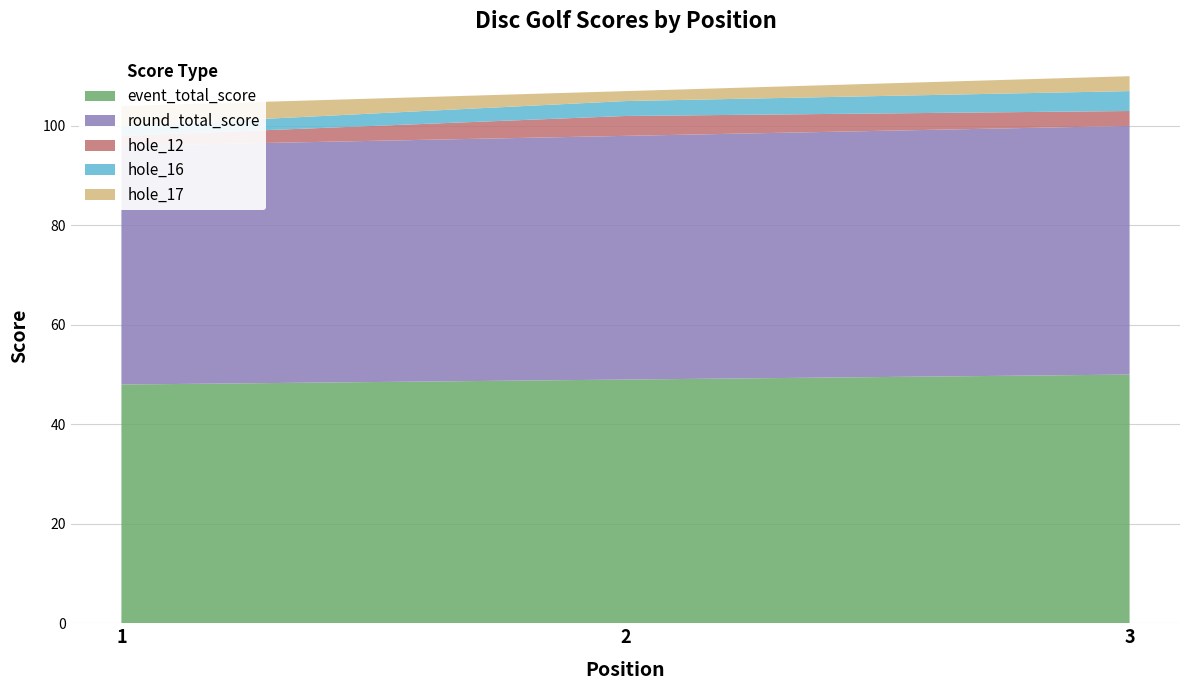

Reading left to right, transcribe all the data shown in this chart.

event_total_score: 48	49	50
round_total_score: 48	49	50
hole_12: 2	4	3
hole_16: 2	3	4
hole_17: 4	2	3